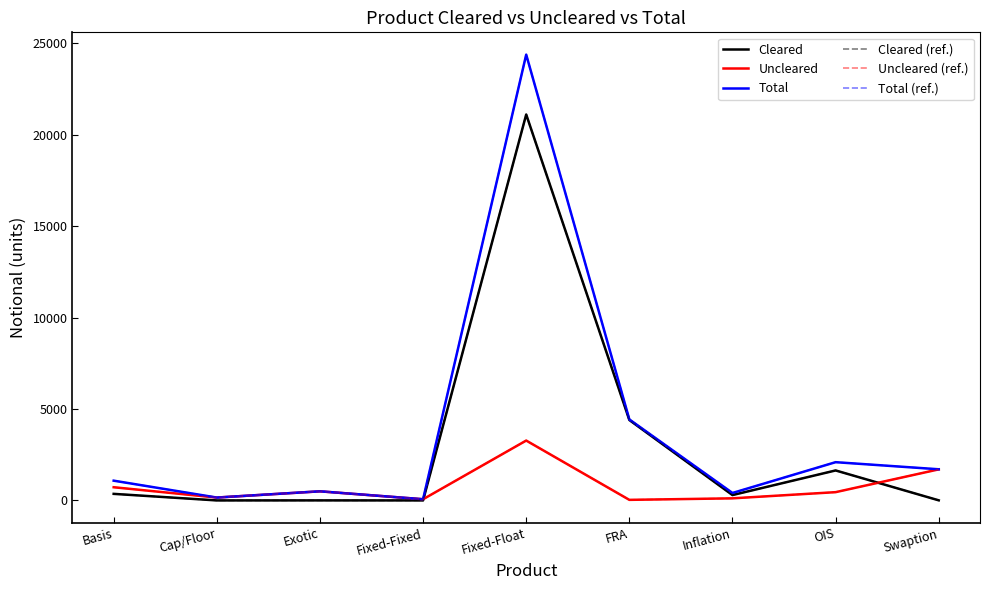

Does the chart display data point markers on the line(s)?

No